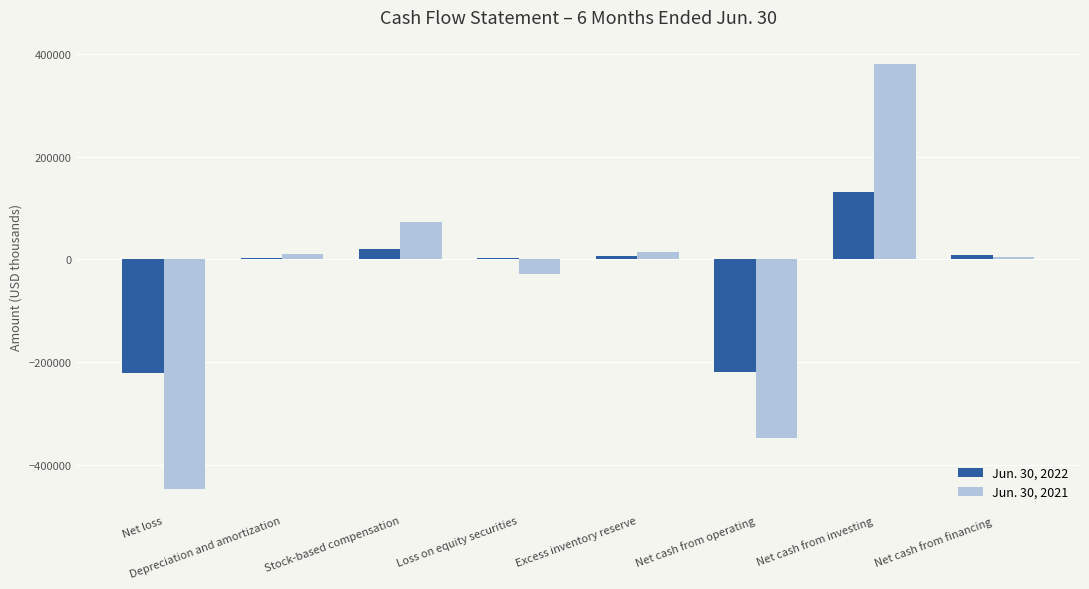

What is the difference between the Jun. 30, 2022 values at Net cash from operating and Stock-based compensation?

240952